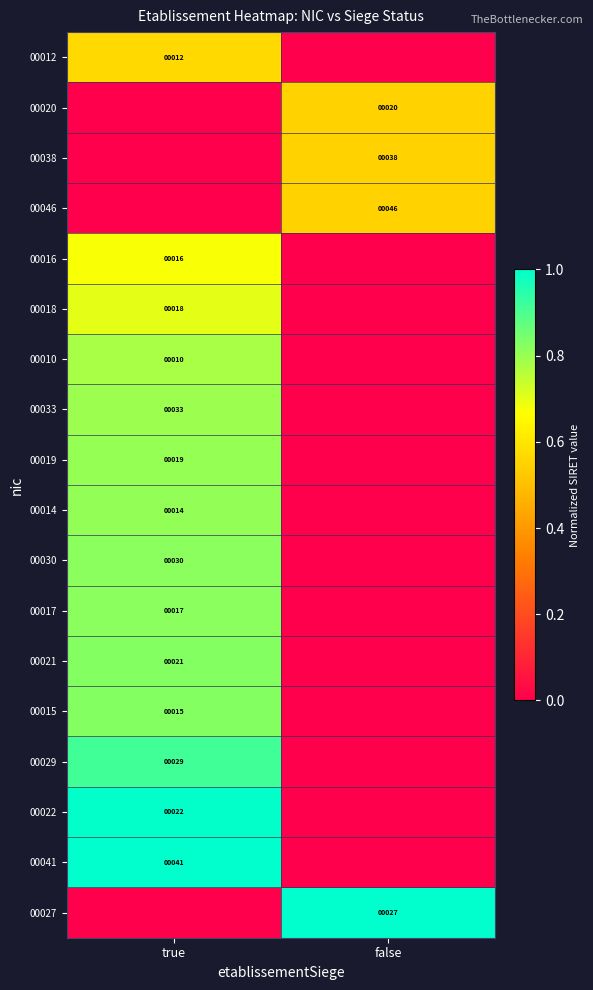

True or false: 00010 has a value of 10 at true.

True